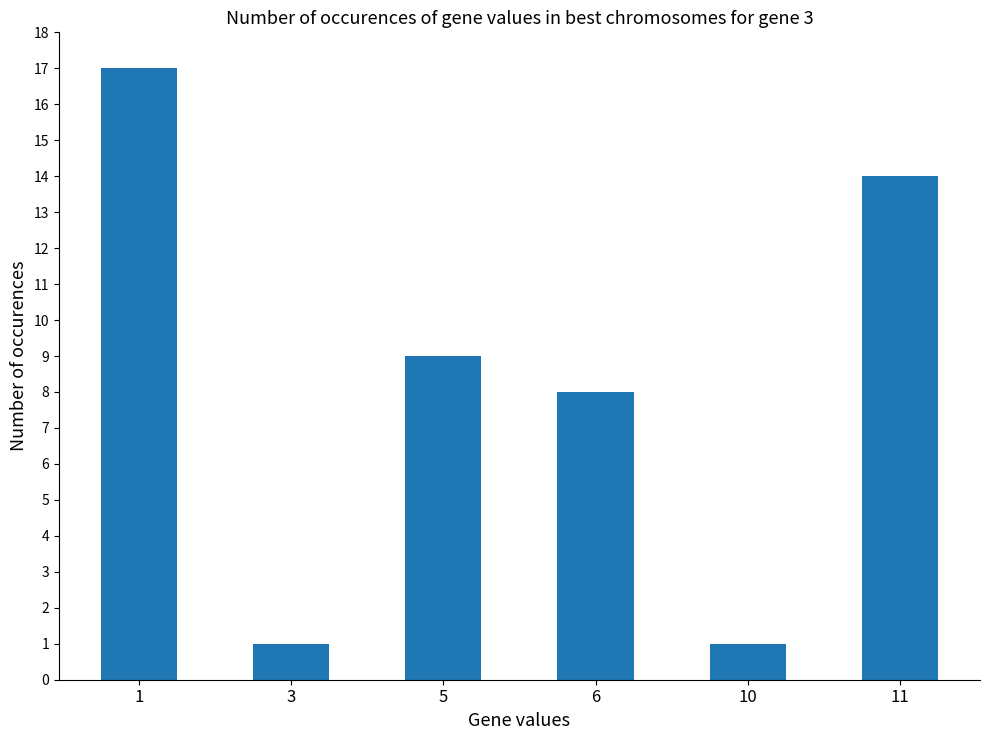

What is the difference between the values at 1 and 3?

16